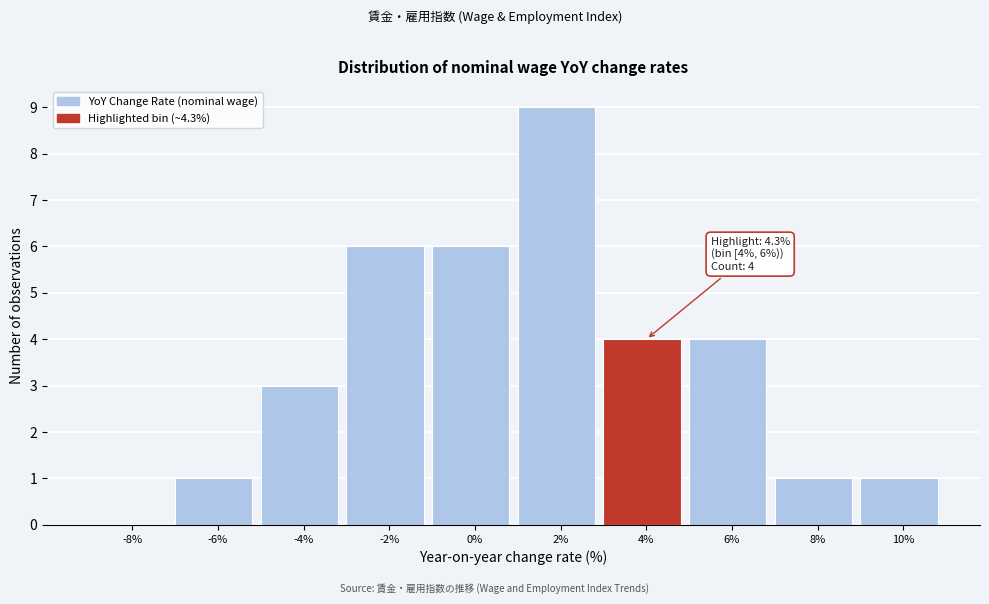

Reading right to left, extract all data points from this chart.

10%=1	8%=1	6%=4	4%=4	2%=9	0%=6	-2%=6	-4%=3	-6%=1	-8%=0